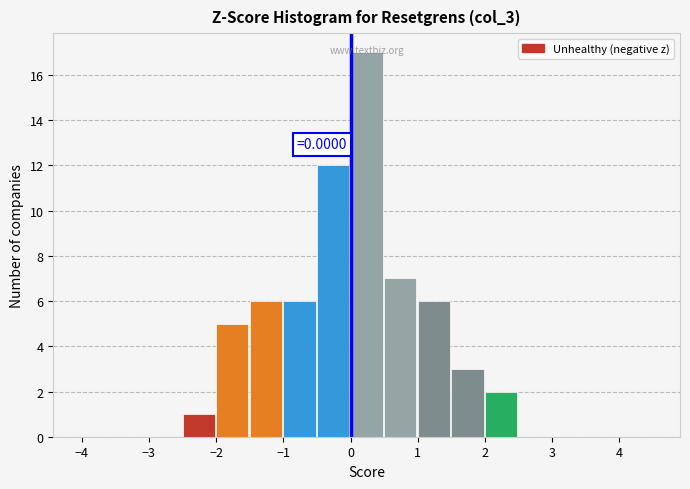

Over which range of the x-axis is the bar tallest?

0.0 to 0.5